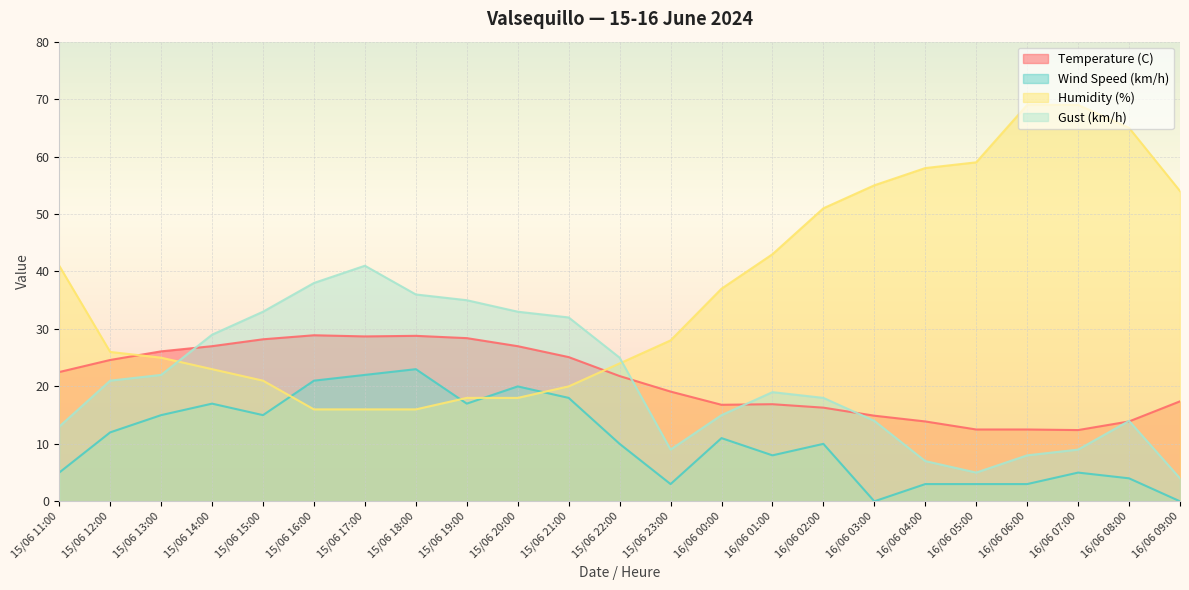

The value of Humidity (%) at 16/06 05:00 is 59.0. True or false?

True